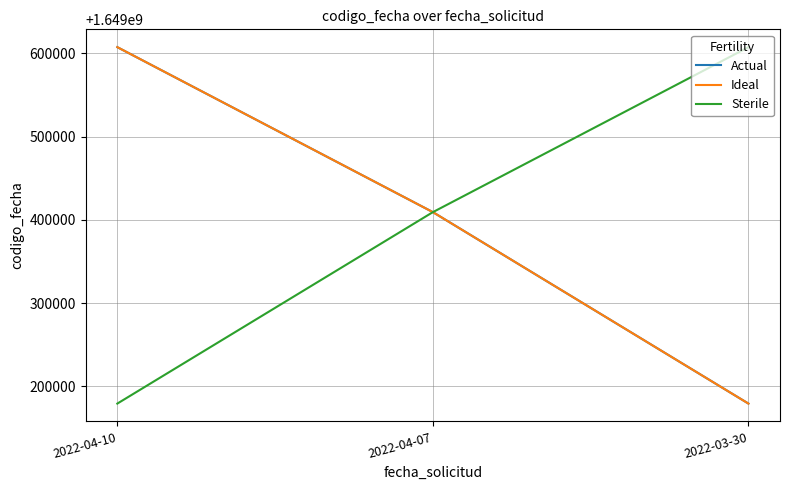

Is this an area chart (filled region under the line)?

No